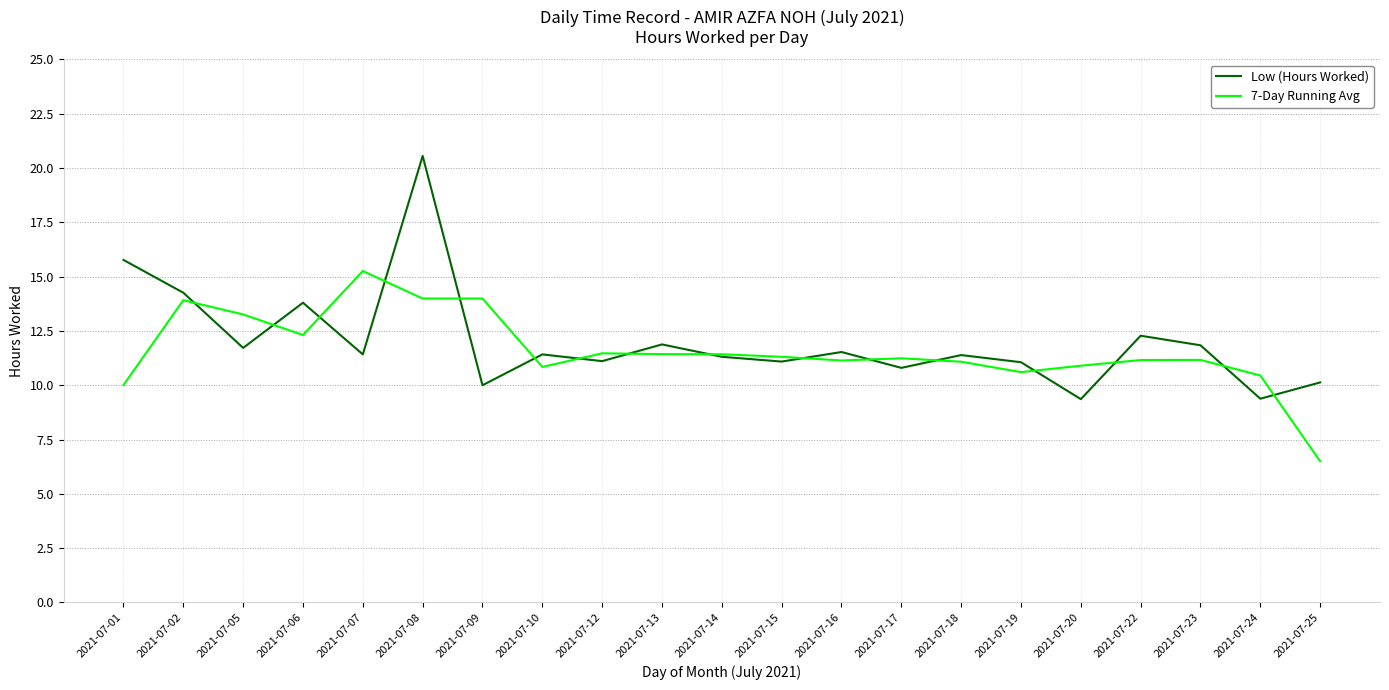

At which label is 7-Day Running Avg closest to 10?

2021-07-01